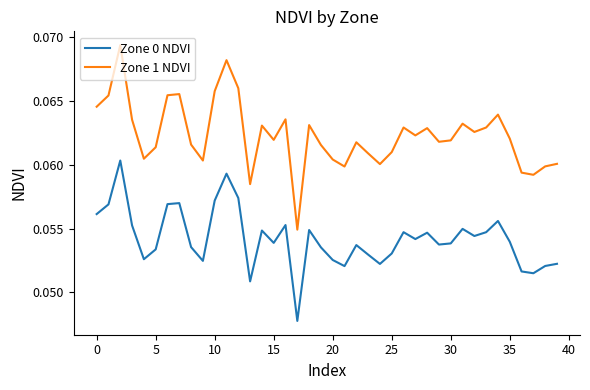

True or false: Zone 1 NDVI and Zone 0 NDVI intersect in this chart.

False